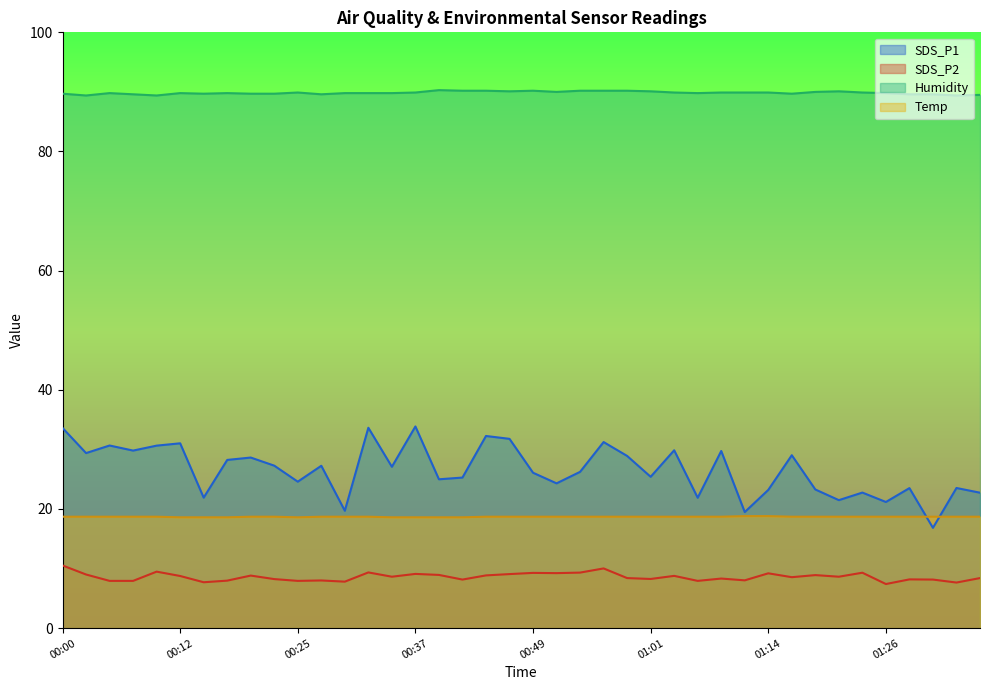

What is the value of the Humidity point at the 2nd from the left?

89.4